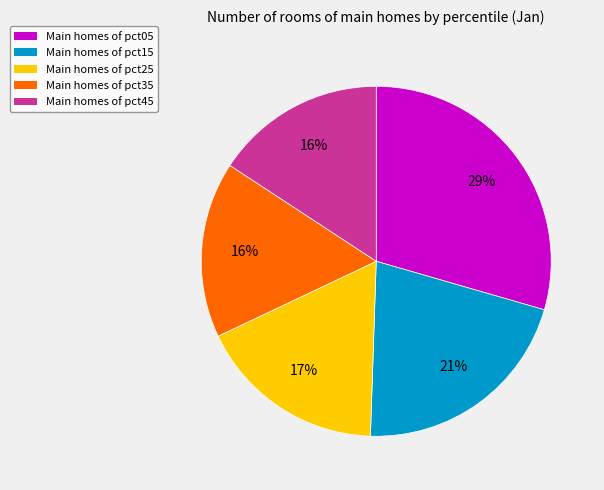

How many slices are in this pie chart?

5